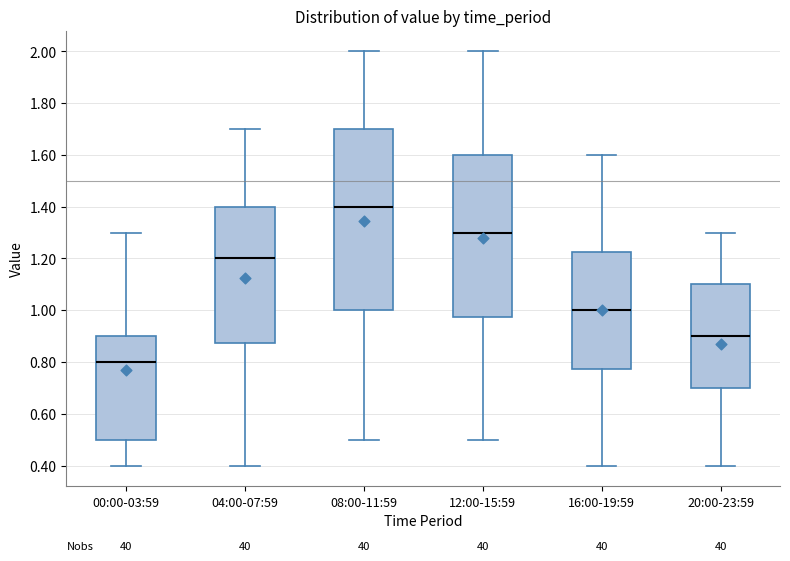

Reading left to right, read every box against the y-axis: the position of its median line, the range the box covers, and the ends of its whiskers. The values are not printed on the chart, so give them approximately, as read against the axis.

00:00-03:59: median 0.80, box 0.50 to 0.90, whiskers 0.40 to 1.30
04:00-07:59: median 1.20, box 0.88 to 1.40, whiskers 0.40 to 1.70
08:00-11:59: median 1.40, box 1.00 to 1.70, whiskers 0.50 to 2.00
12:00-15:59: median 1.30, box 0.98 to 1.60, whiskers 0.50 to 2.00
16:00-19:59: median 1.00, box 0.78 to 1.22, whiskers 0.40 to 1.60
20:00-23:59: median 0.90, box 0.70 to 1.10, whiskers 0.40 to 1.30